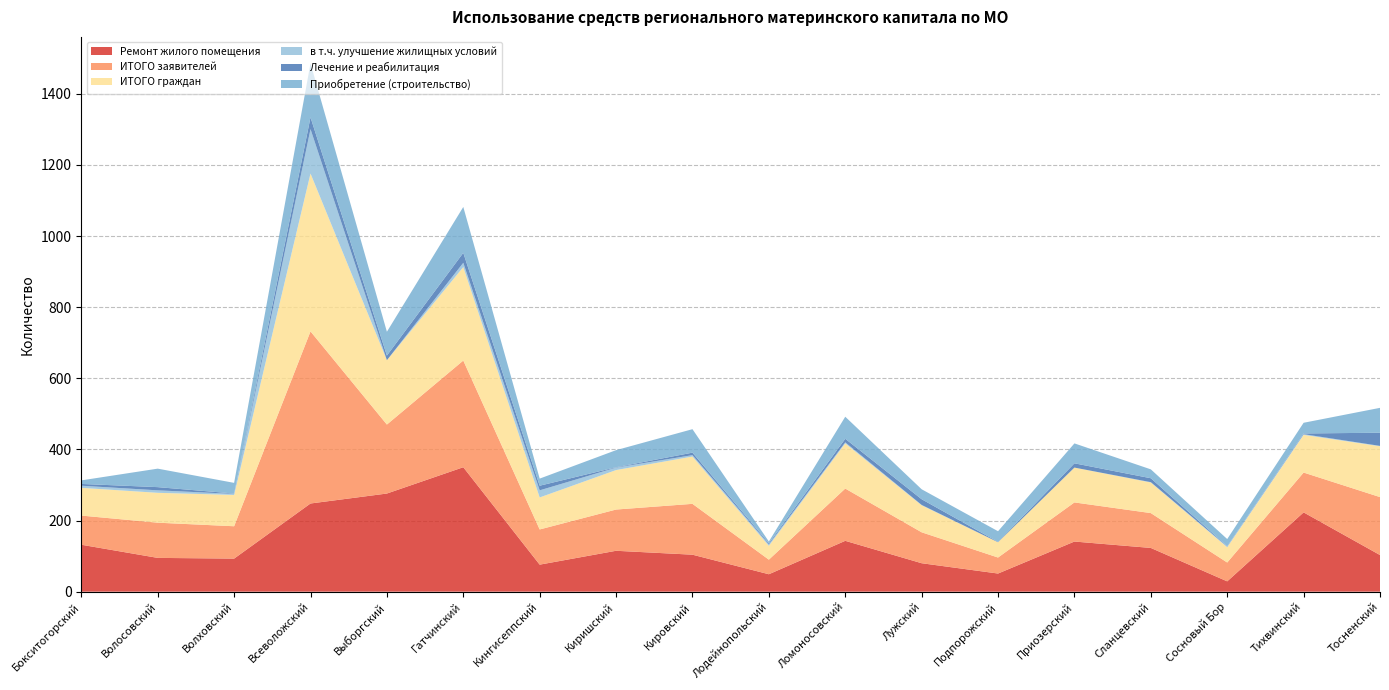

Reading left to right, extract all data points from this chart.

Ремонт жилого помещения: 132	95	93	248	276	350	76	115	104	49	143	80	51	141	123	29	223	103
ИТОГО заявителей: 82	99	91	484	194	300	99	116	143	41	147	87	45	110	98	53	112	163
ИТОГО граждан: 78	84	88	444	181	263	90	111	133	39	127	76	43	98	86	43	106	143
в т.ч. улучшение жилищных условий: 6	7	3	125	0	12	20	7	4	4	3	1	0	0	1	2	2	1
Лечение и реабилитация: 5	9	1	33	13	28	13	1	7	3	10	16	1	12	11	1	2	37
Приобретение (строительство): 10	52	30	152	67	129	20	48	66	5	62	28	30	56	25	20	30	70